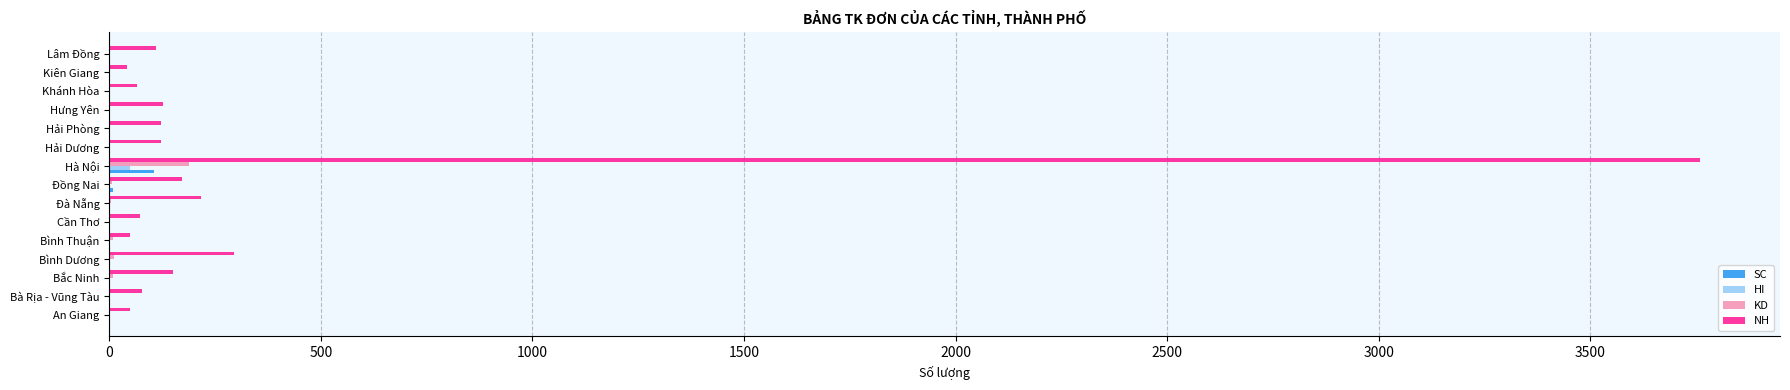

What is the maximum value for KD?

189